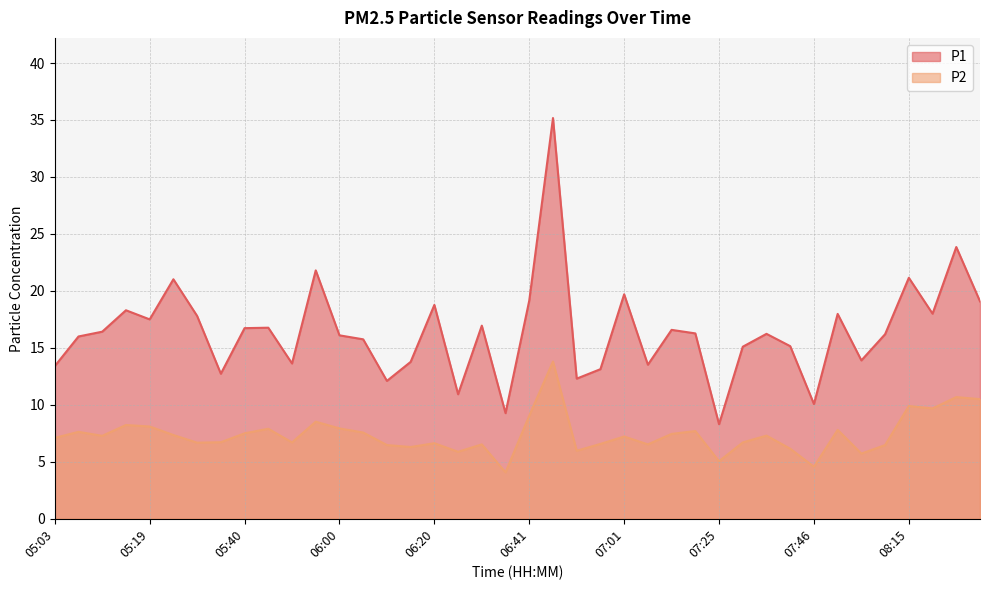

What position from the right is 06:29?

22